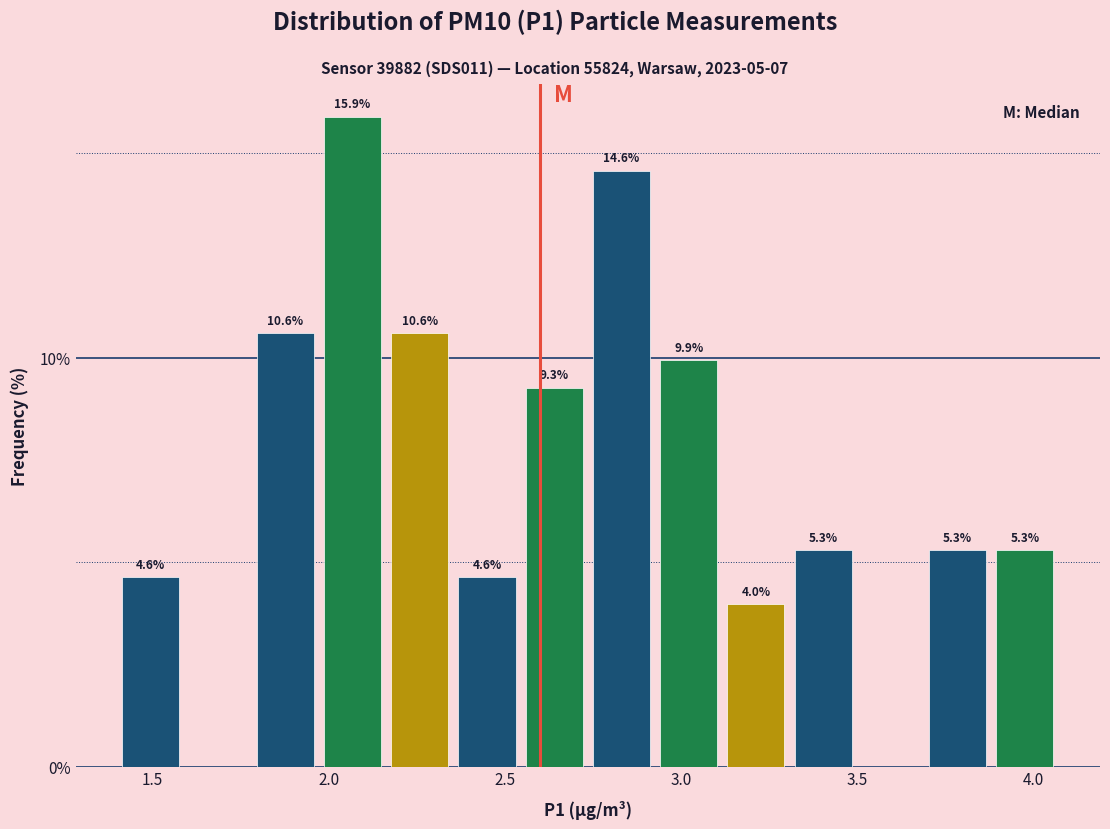

Around what value on the x-axis is the tallest bar? Give the approximate position of its centre, as read against the axis.

2.05